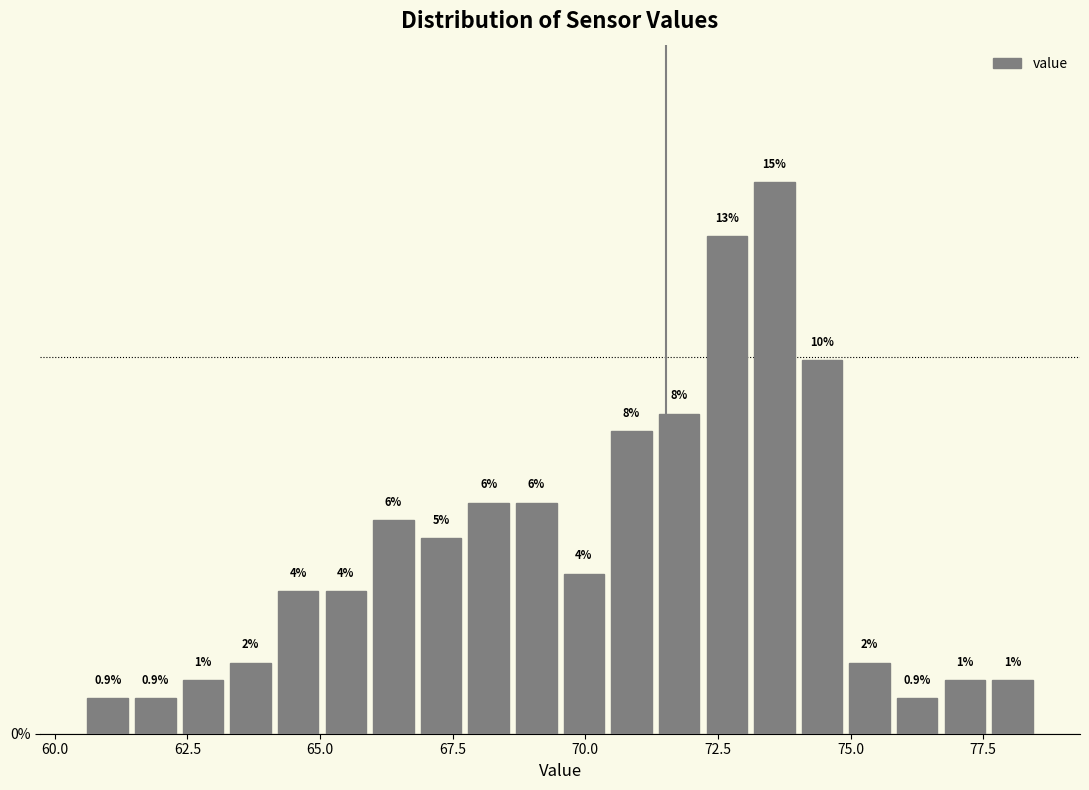

Read against the x-axis, roughly where is the centre of the tallest bar?

73.5